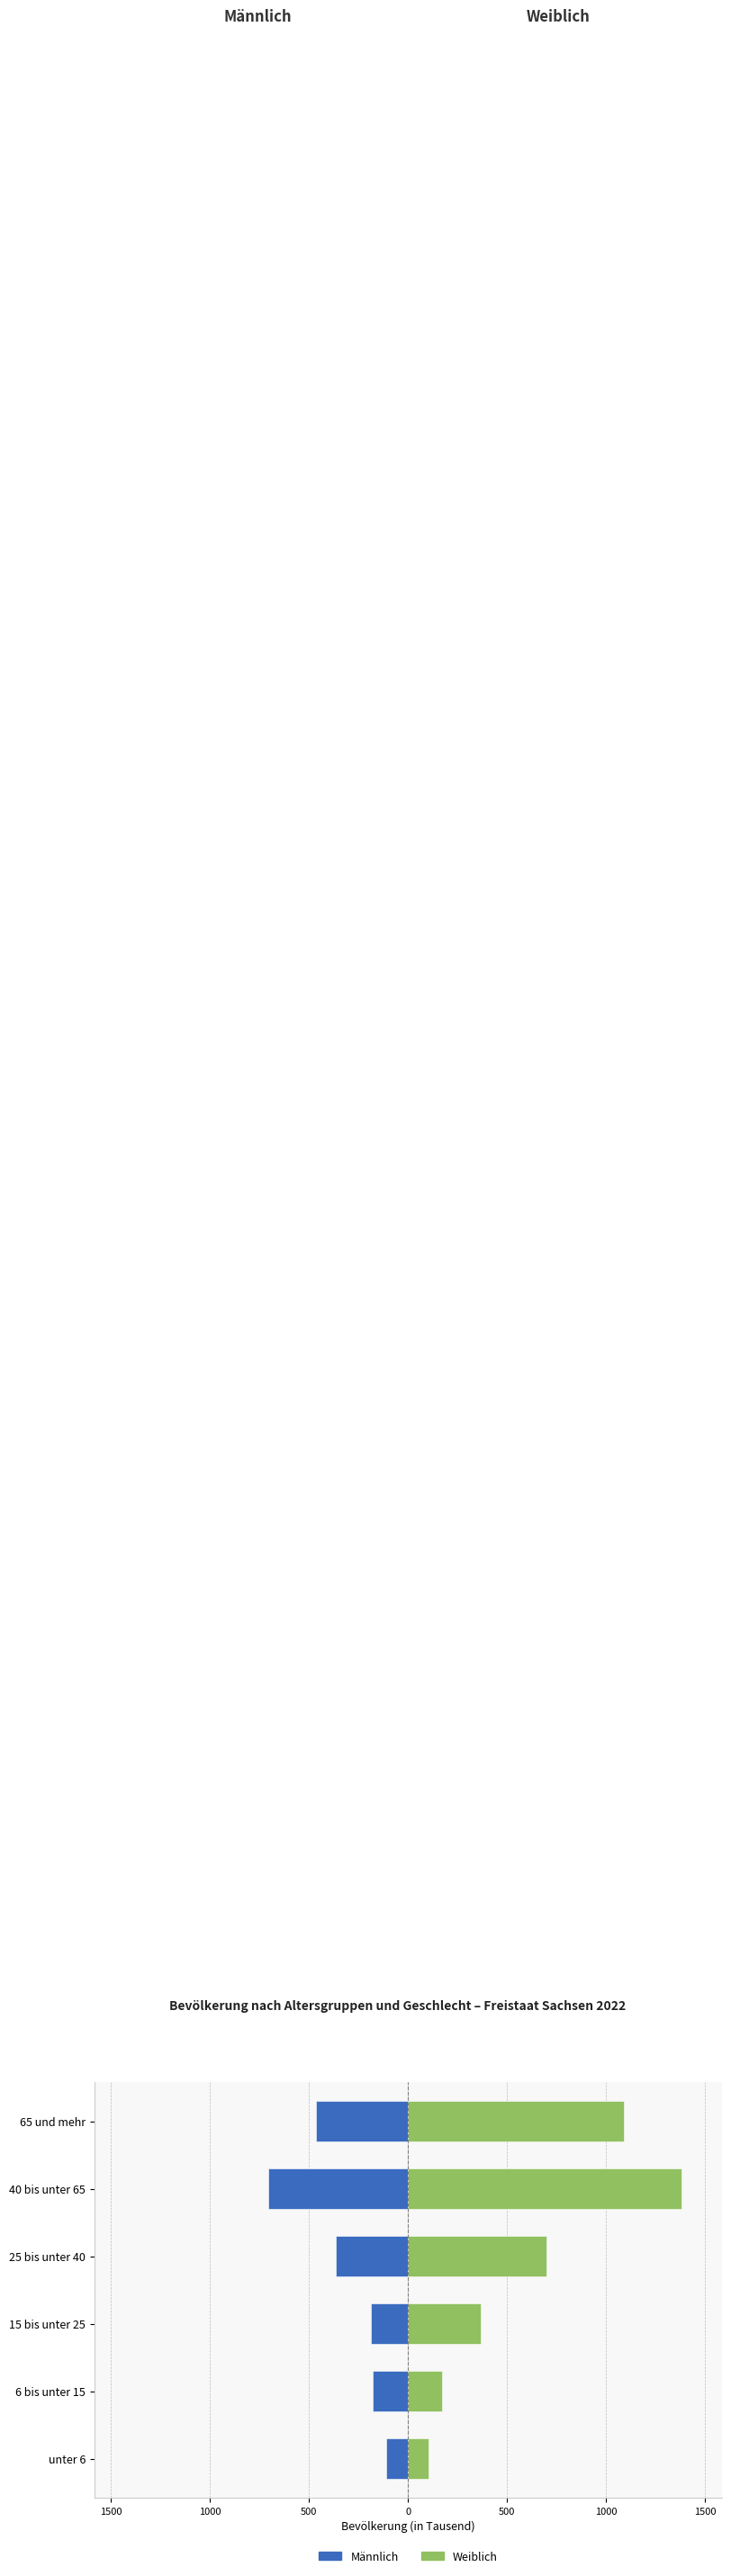

At 40 bis unter 65, list the series in order from largest to smallest.

Weiblich, Männlich